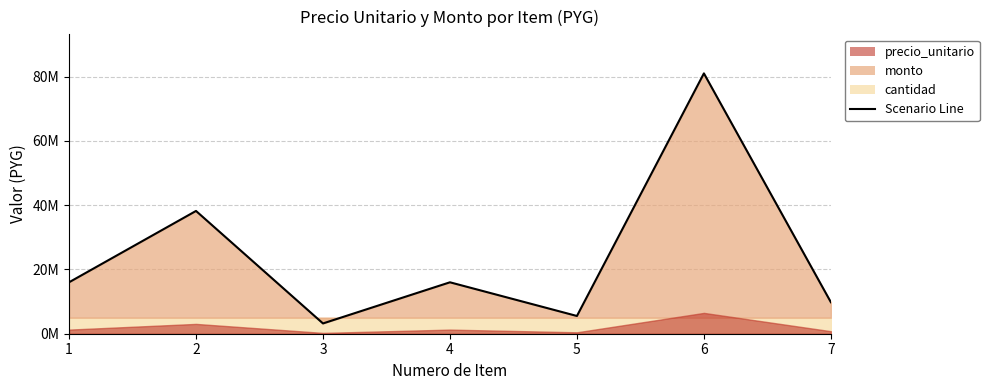

Rank the categories by precio_unitario value from lowest to highest.

3, 5, 7, 1, 4, 2, 6